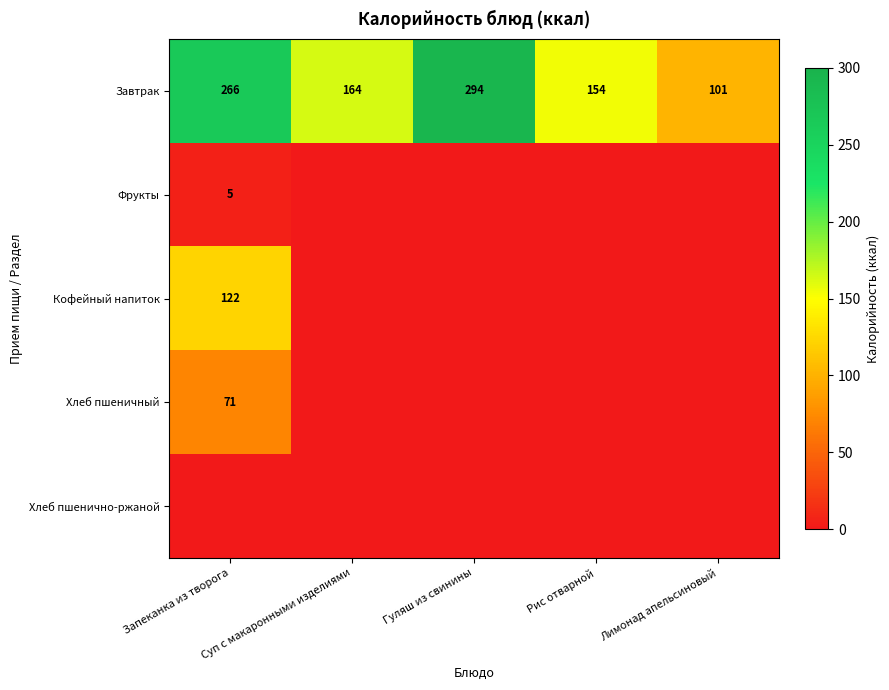

How many series are shown in this chart?

5